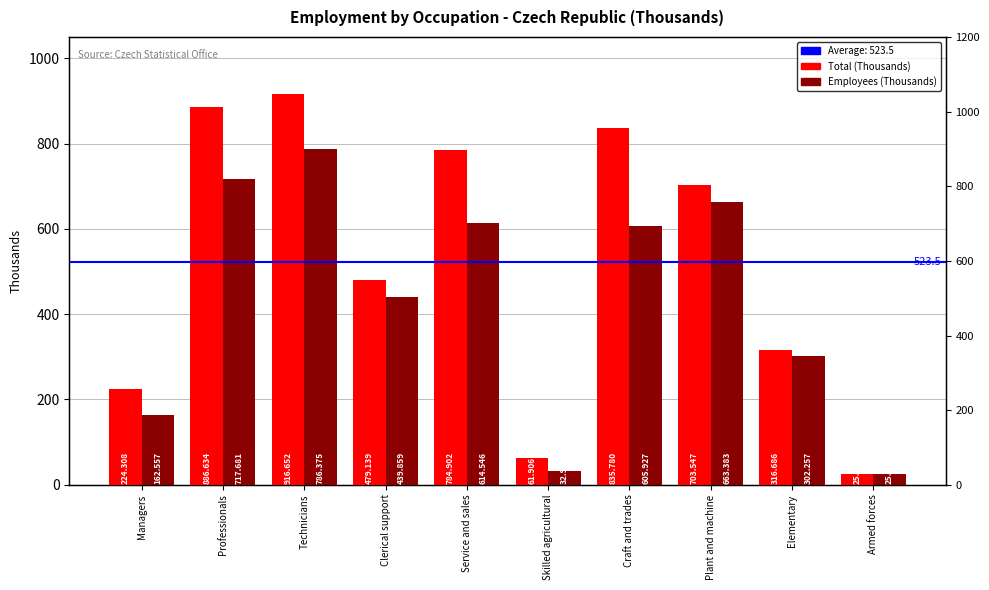

Reading right to left, transcribe all the data shown in this chart.

Total (Thousands): 25.2	316.7	703.5	835.8	61.9	784.9	479.1	916.7	886.6	224.3
Employees (Thousands): 25.2	302.3	663.4	605.9	33.0	614.5	439.9	786.4	717.7	162.6